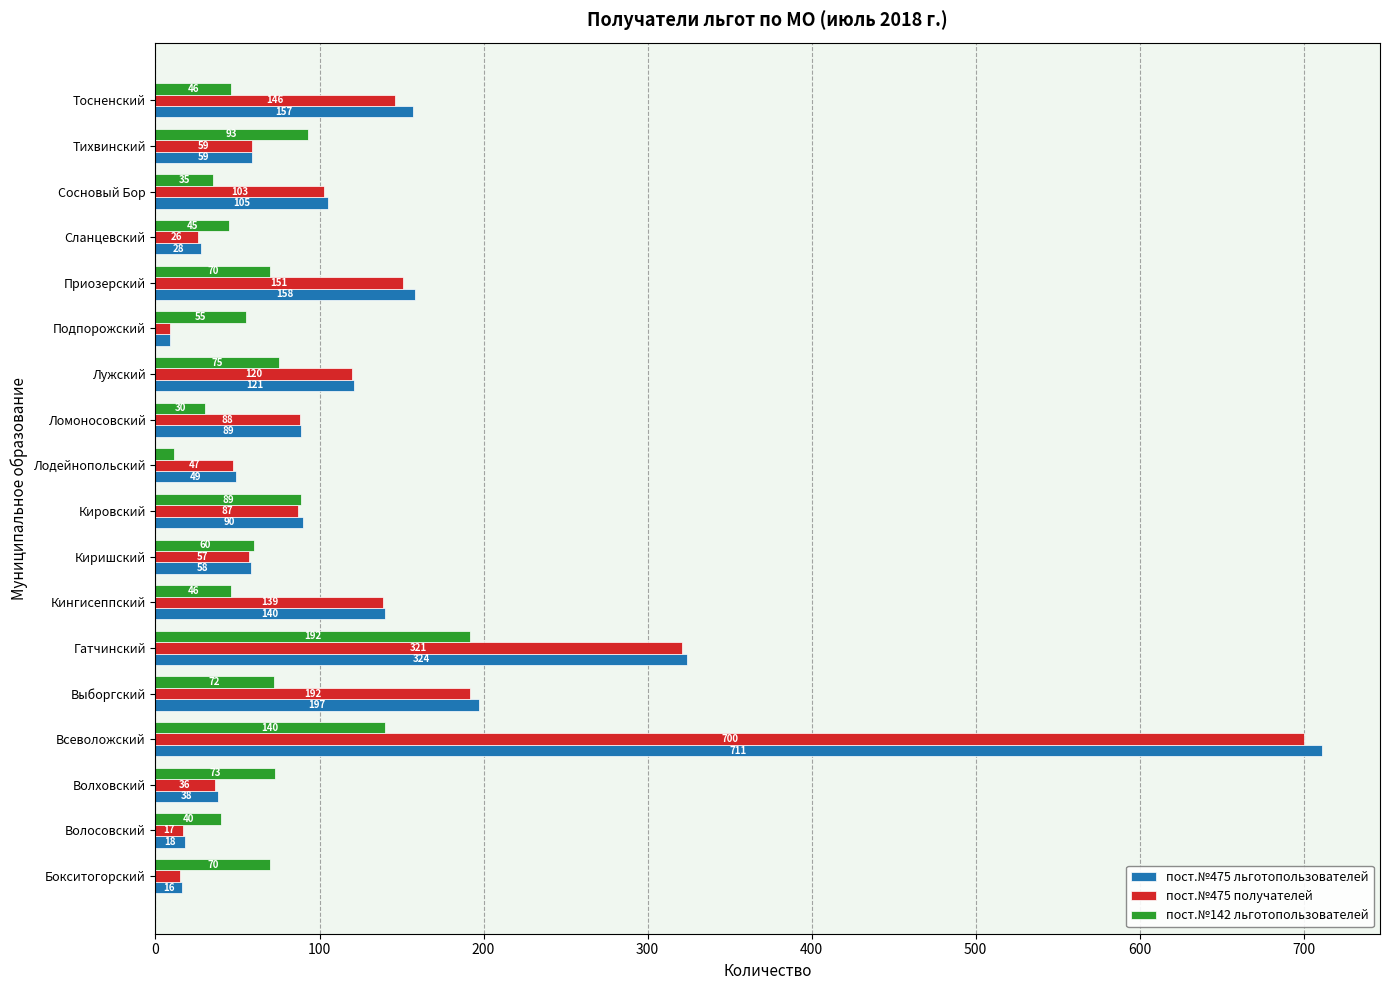

Rank the series at Сланцевский from highest to lowest value.

пост.№142 льготопользователей, пост.№475 льготопользователей, пост.№475 получателей